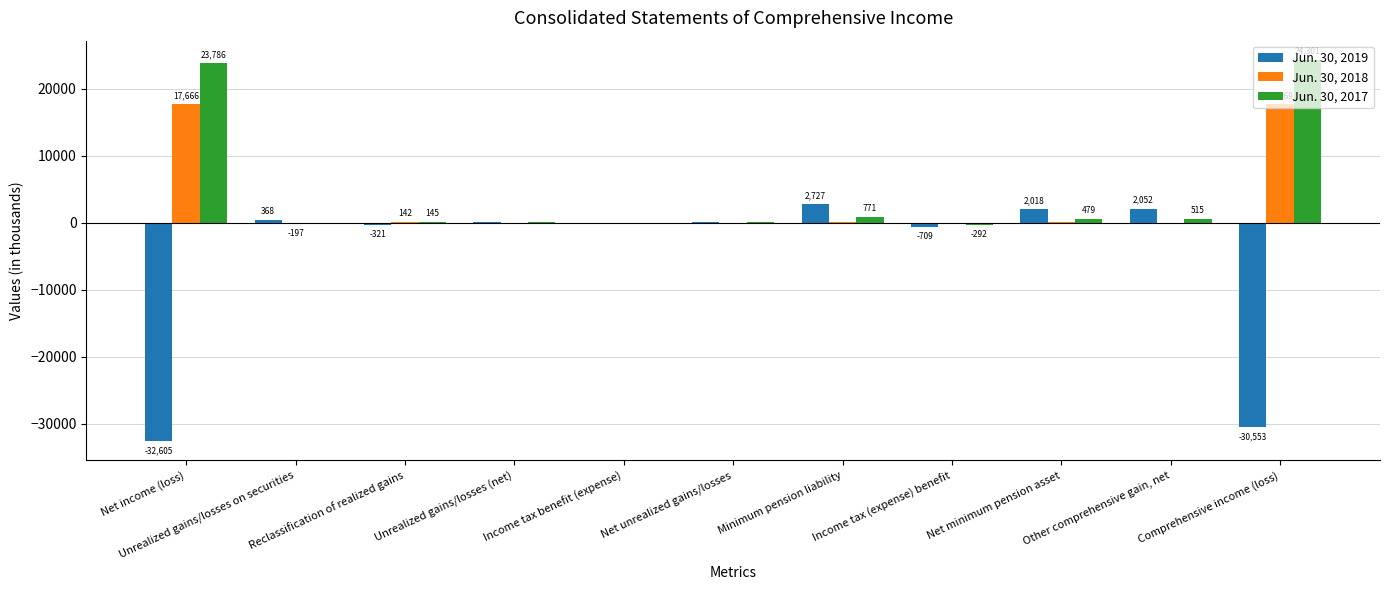

Which series has the largest total across all categories?

Jun. 30, 2017